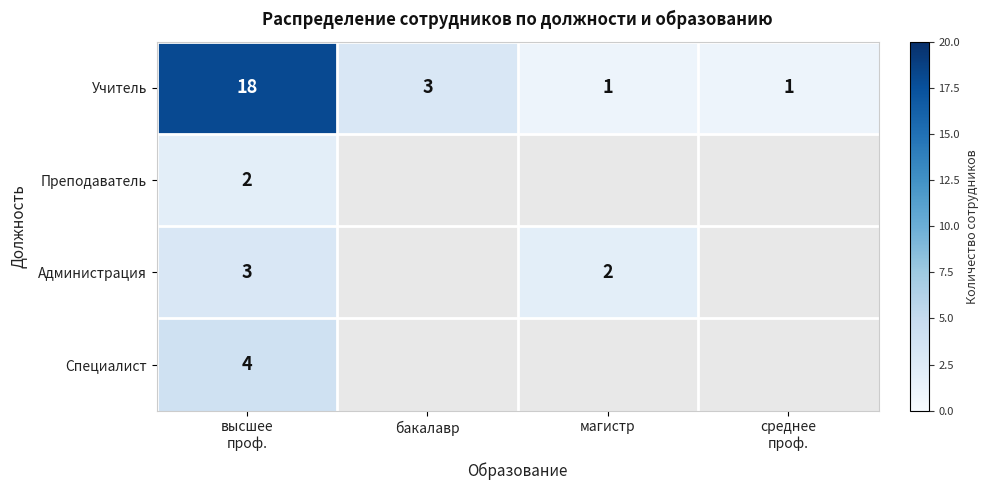

The value of Учитель at бакалавр is 5. True or false?

False